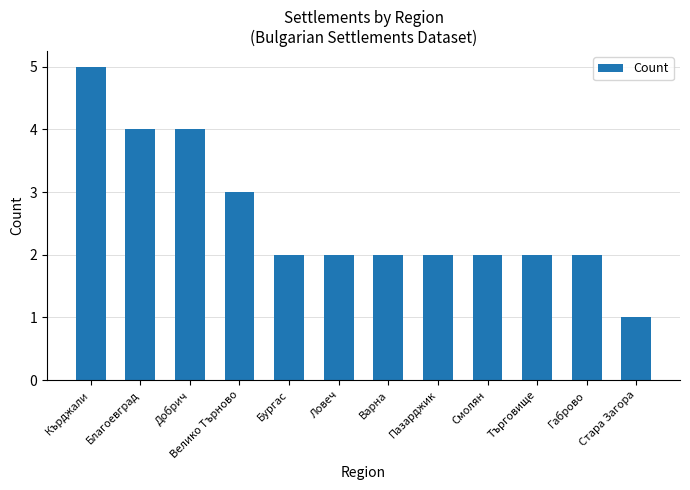

What position from the right is Варна?

6